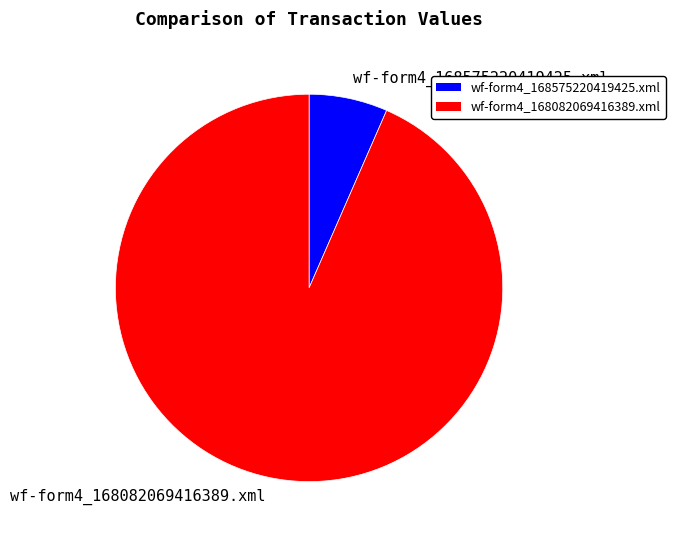

True or false: wf-form4_168082069416389.xml accounts for 99% of the total.

False